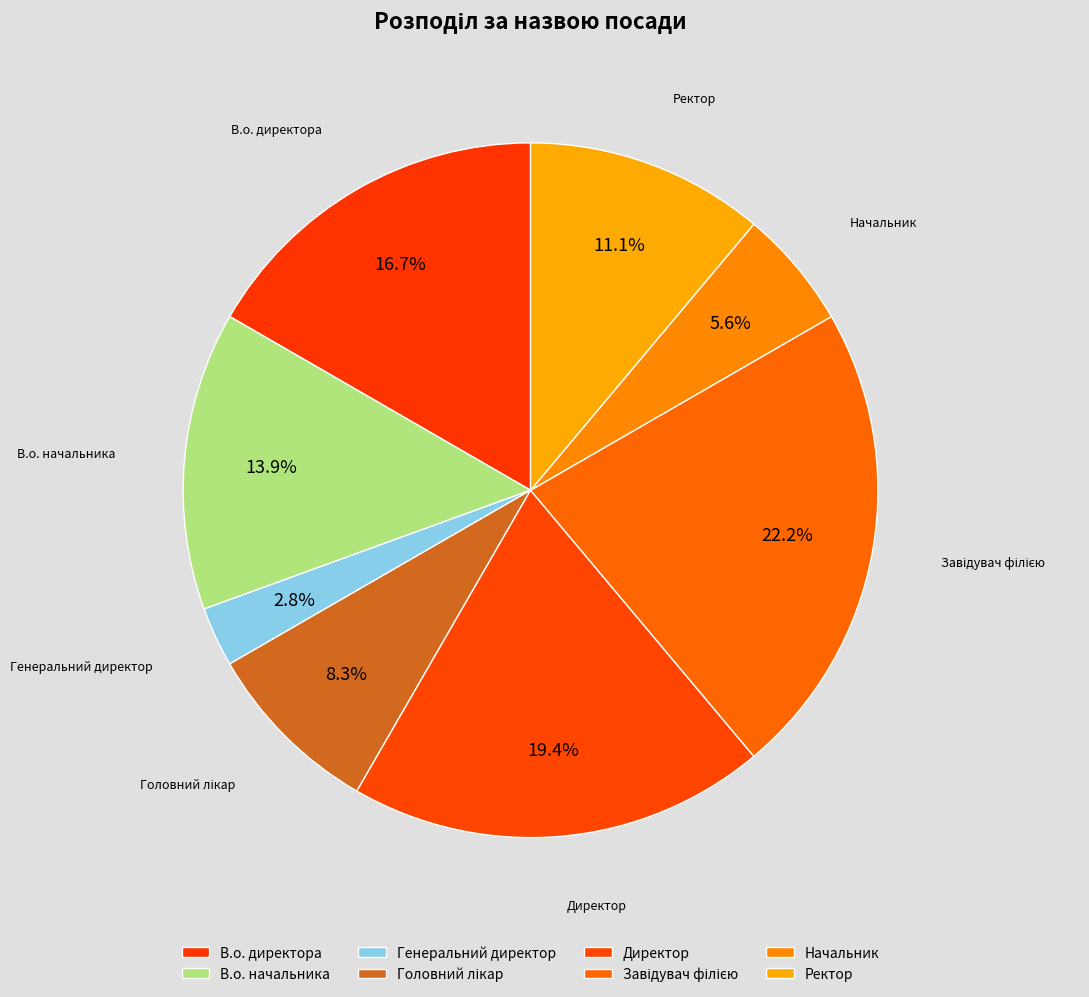

Which has a higher value, В.о. директора or Завідувач філією?

Завідувач філією